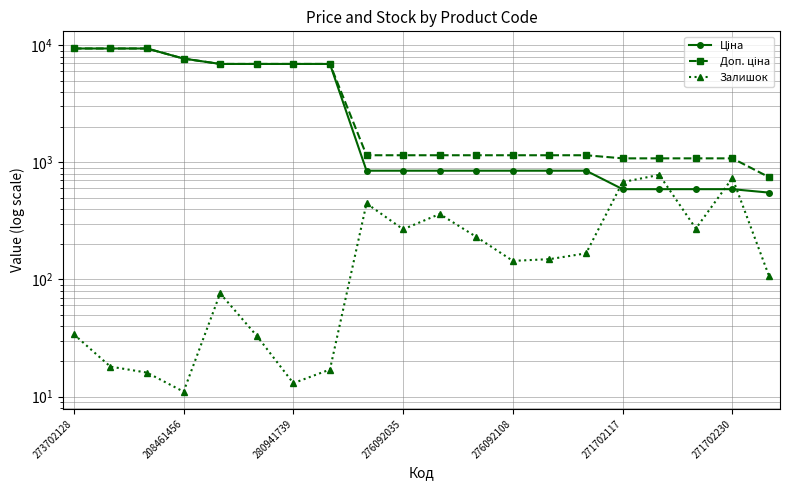

Is it true that Ціна equals 212.5 at 276092108?

False